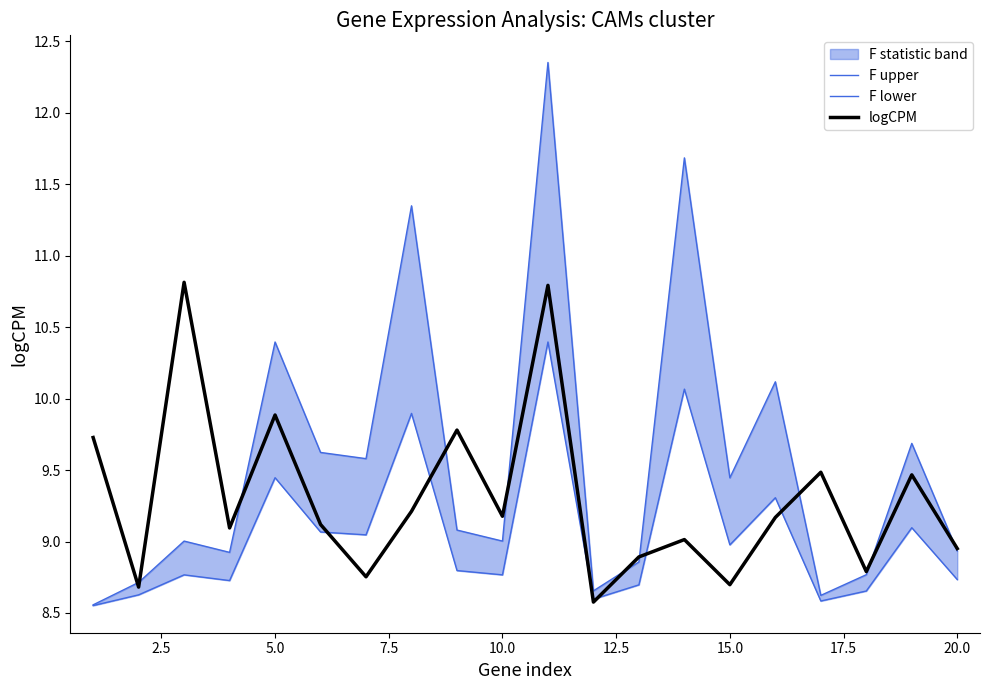

What is the greatest value displayed?

12.4